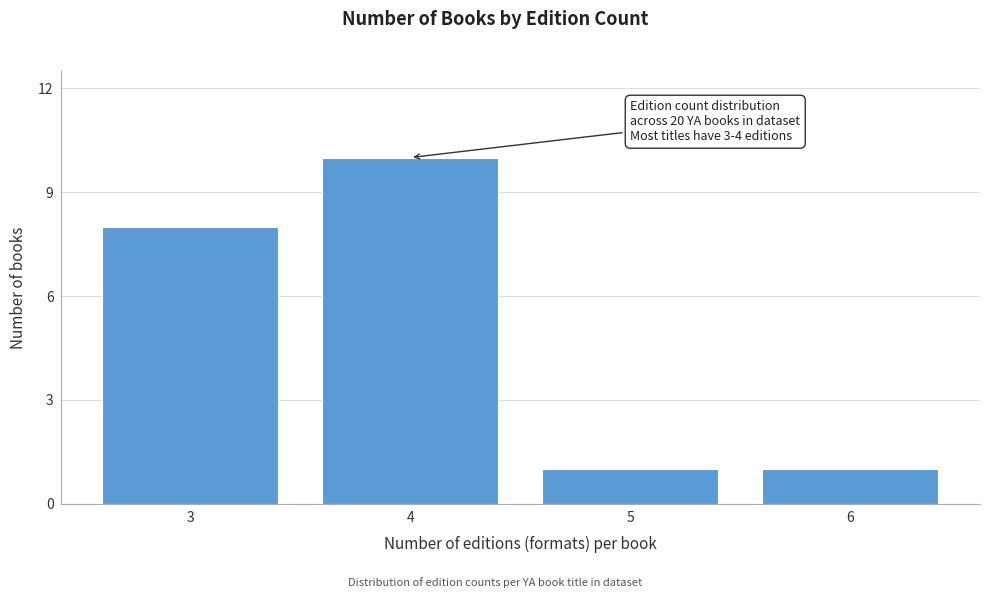

Reading left to right, transcribe all the data shown in this chart.

3=8	4=10	5=1	6=1